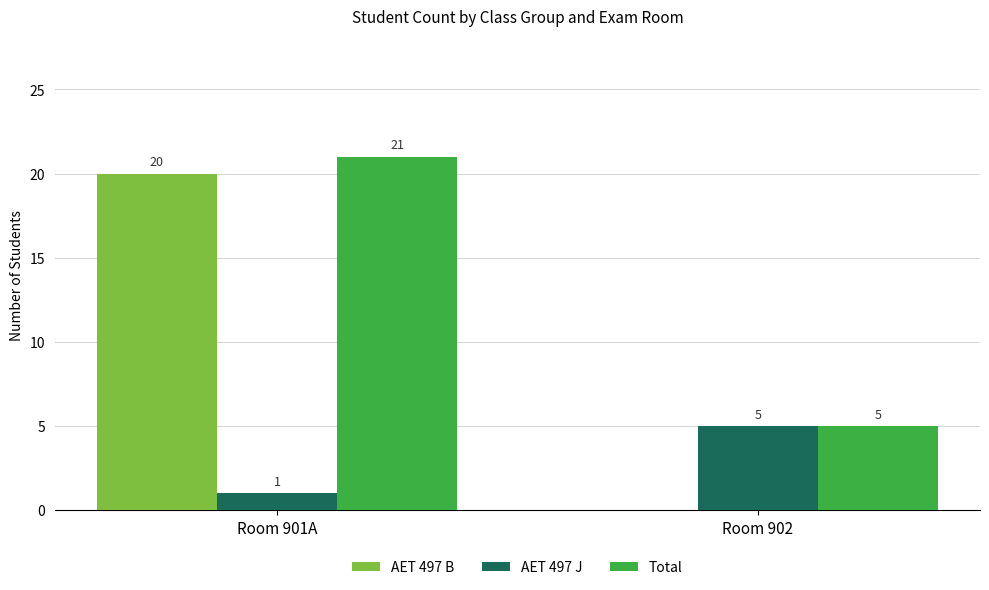

How many groups of bars are there?

2